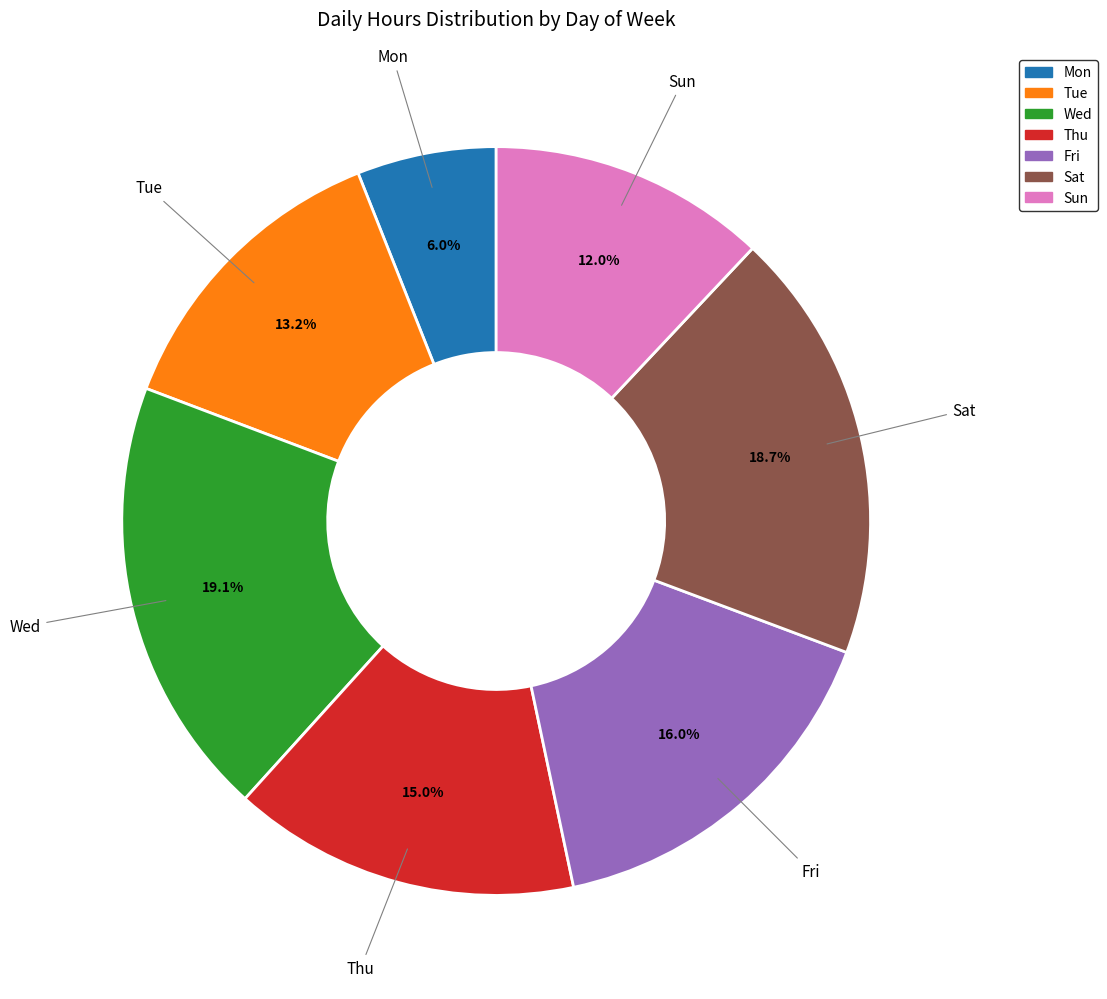

Is there any slice that represents more than half of the pie?

No